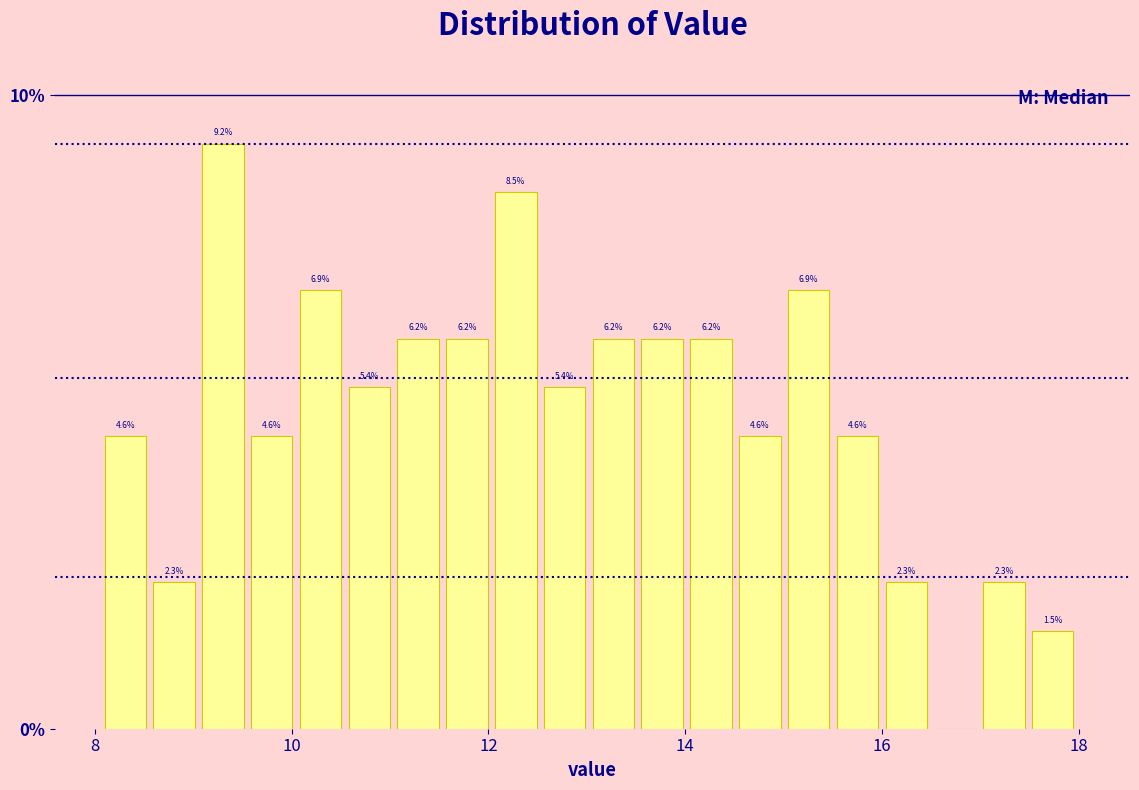

Read against the x-axis, roughly where is the centre of the tallest bar?

9.4